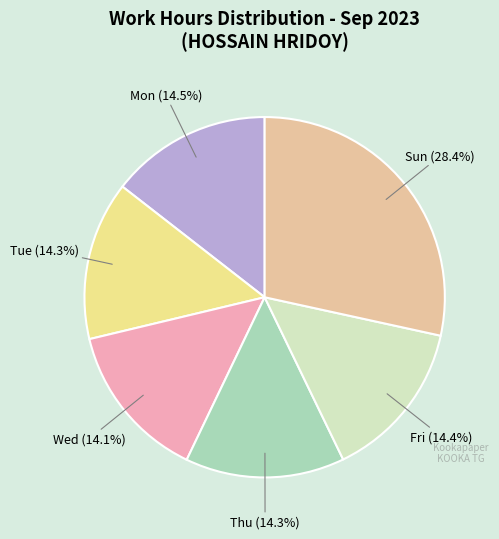

Is there a majority slice in this chart?

No